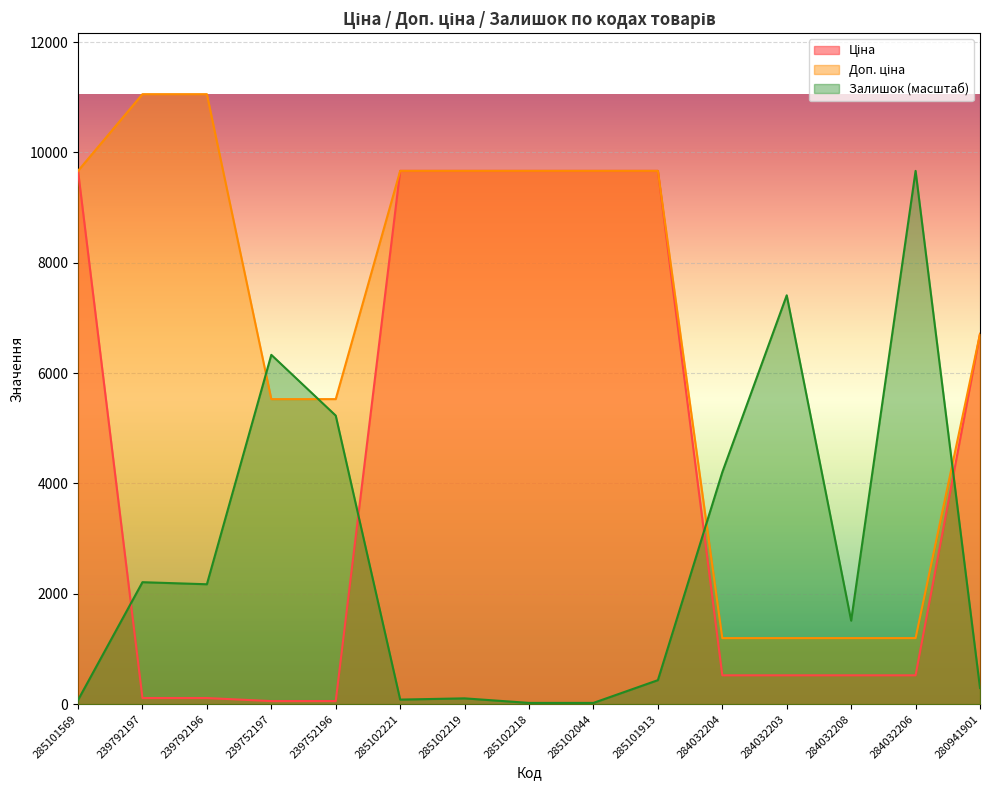

In Залишок, how many points are higher than both neighbors (excluding endpoints)?

5